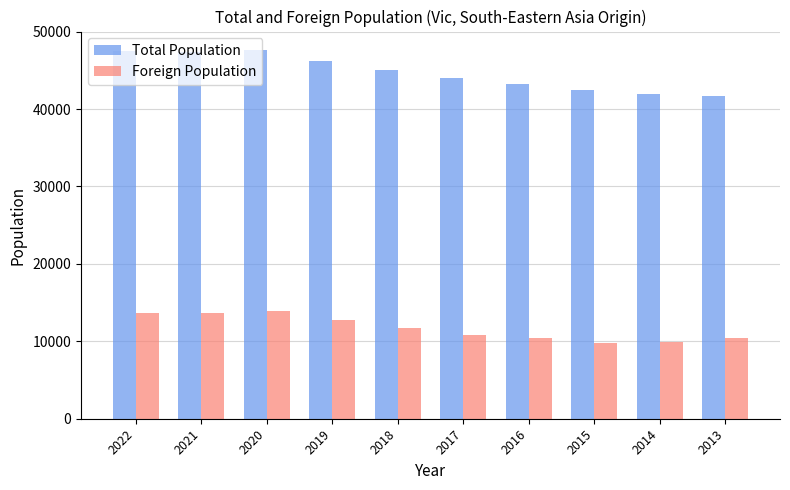

Count the number of categories in the chart.

10